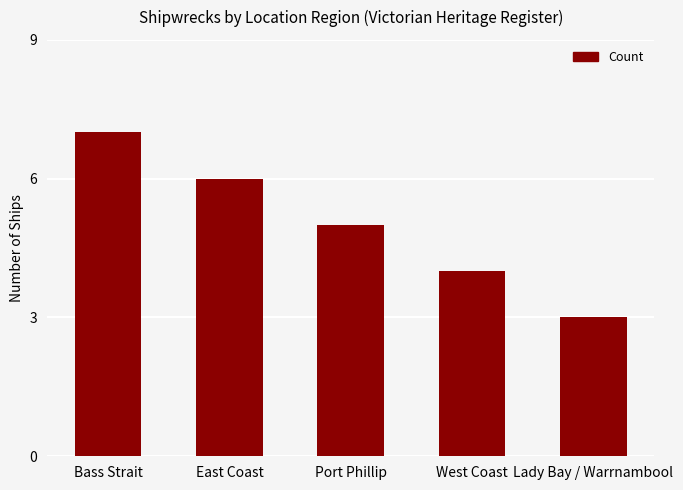

How many bars are there in total?

5